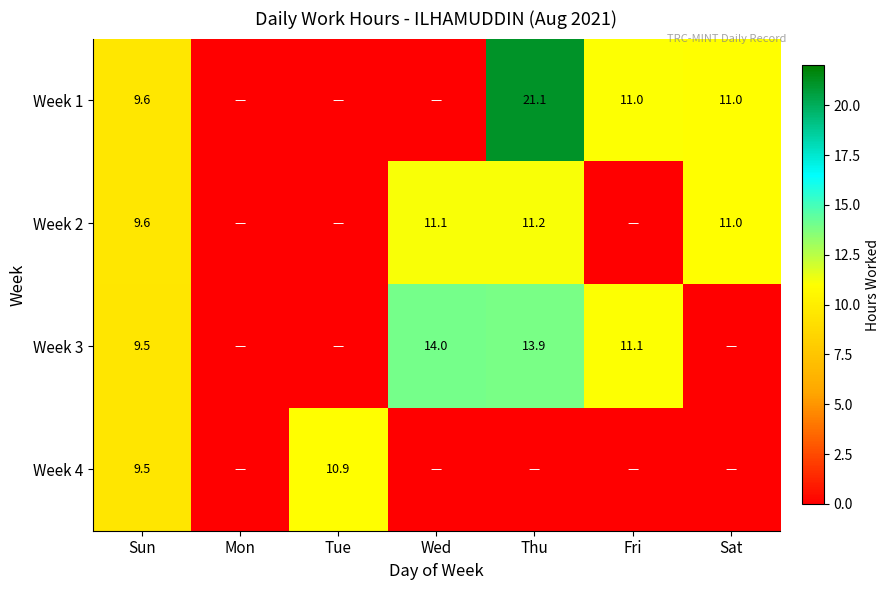

Which label corresponds to the largest value in the chart?

Thu